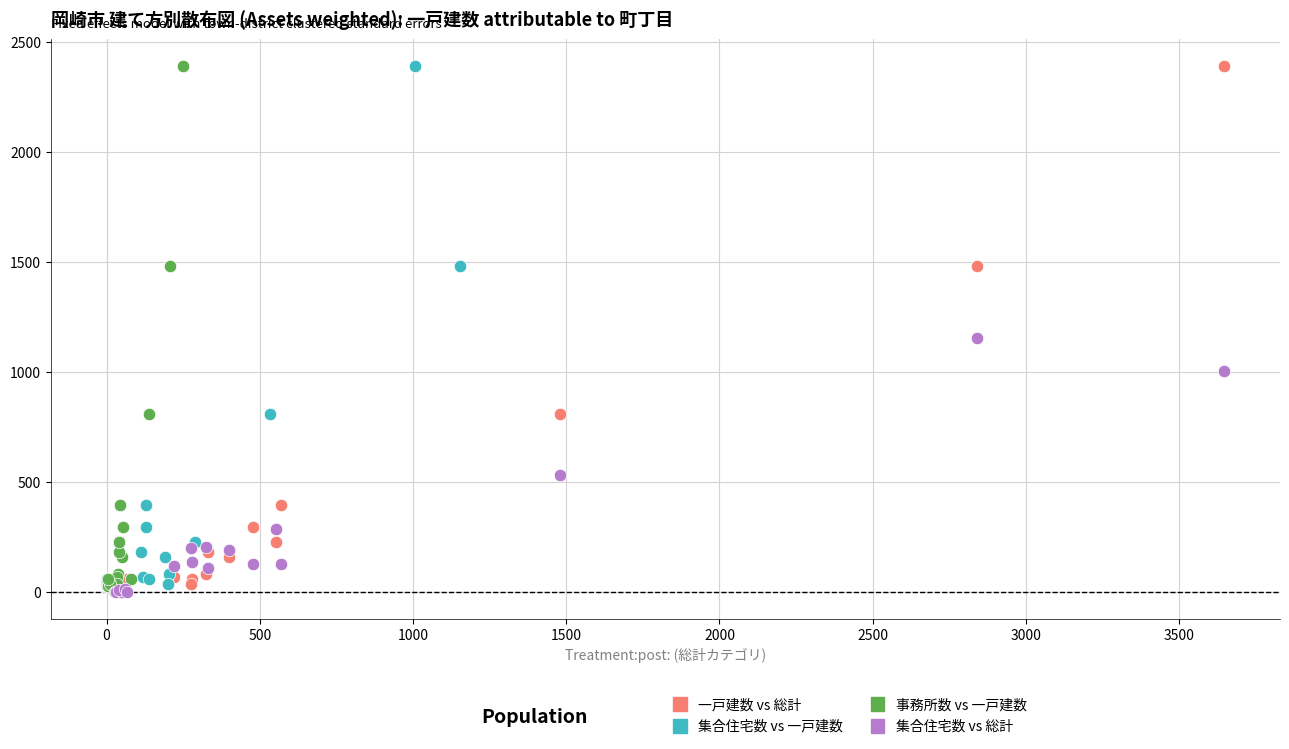

What are all the series names shown in the legend?

一戸建数 vs 総計, 集合住宅数 vs 一戸建数, 事務所数 vs 一戸建数, 集合住宅数 vs 総計